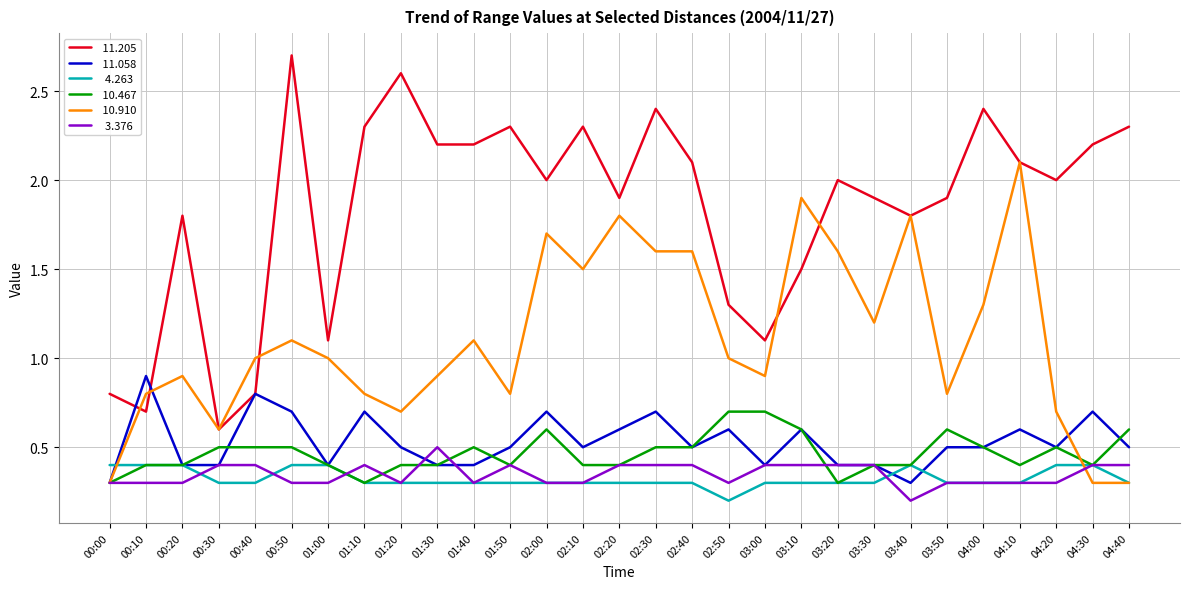

What is the difference between the highest and lowest values at 03:20?

1.7